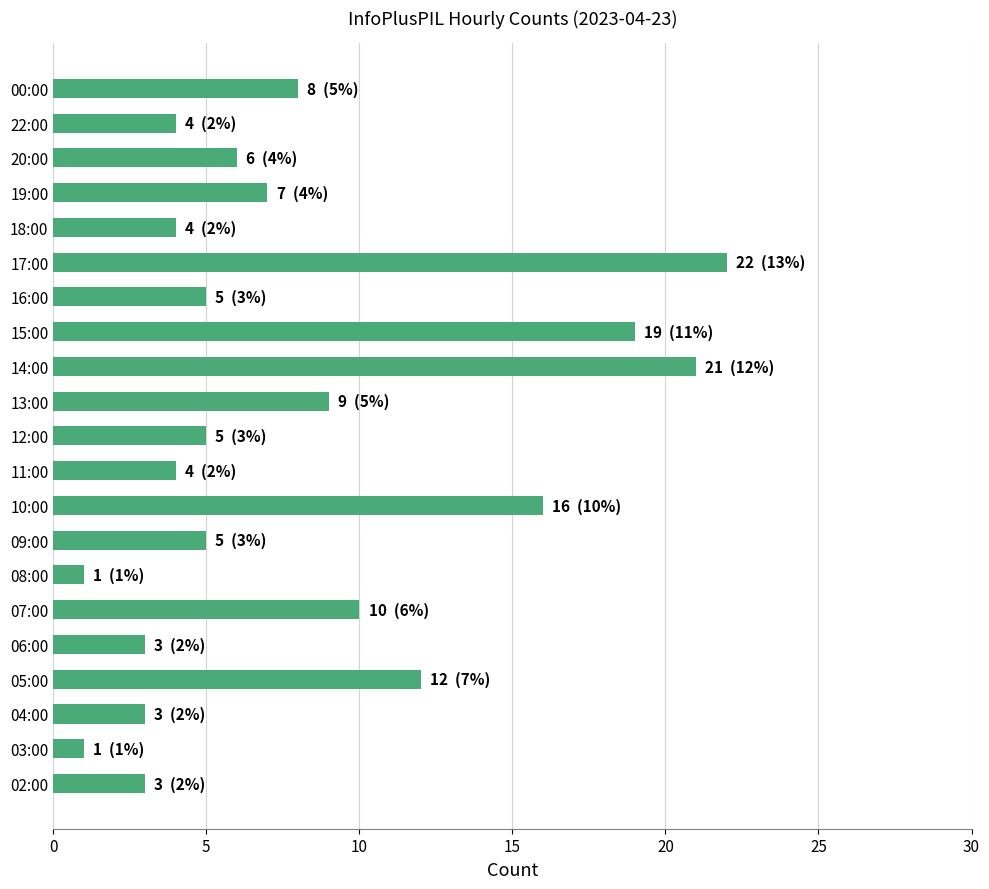

Reading top to bottom, list all the values displayed in this chart.

00:00=8	22:00=4	20:00=6	19:00=7	18:00=4	17:00=22	16:00=5	15:00=19	14:00=21	13:00=9	12:00=5	11:00=4	10:00=16	09:00=5	08:00=1	07:00=10	06:00=3	05:00=12	04:00=3	03:00=1	02:00=3